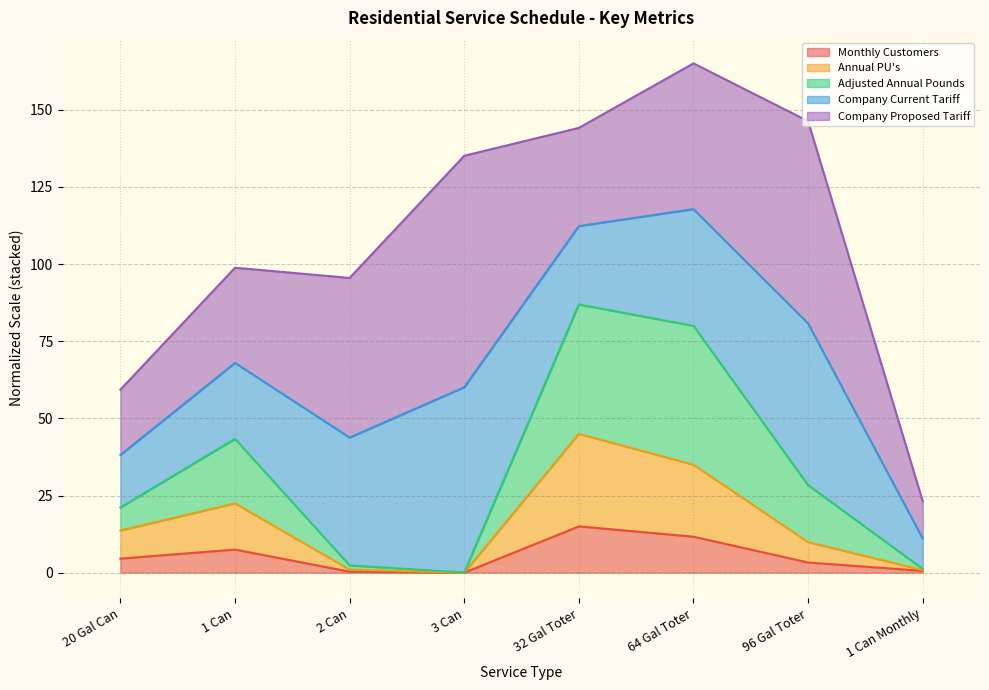

At which category is the sum across all series the highest?

64 Gal Toter